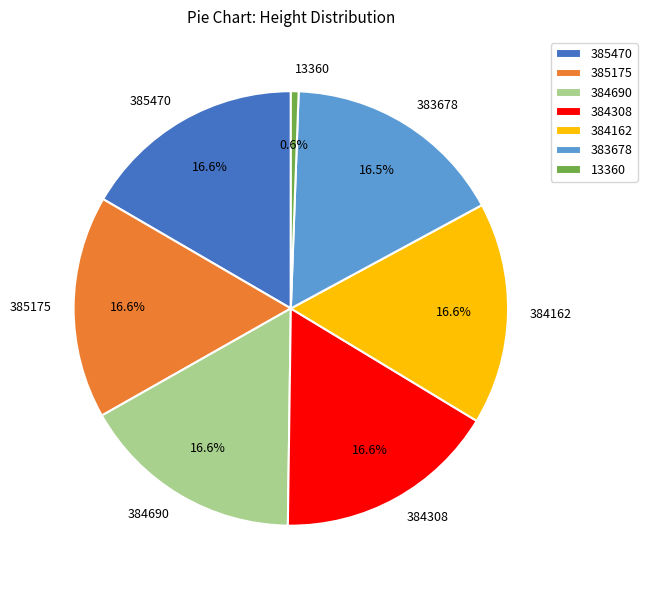

Is there any slice that represents more than half of the pie?

No